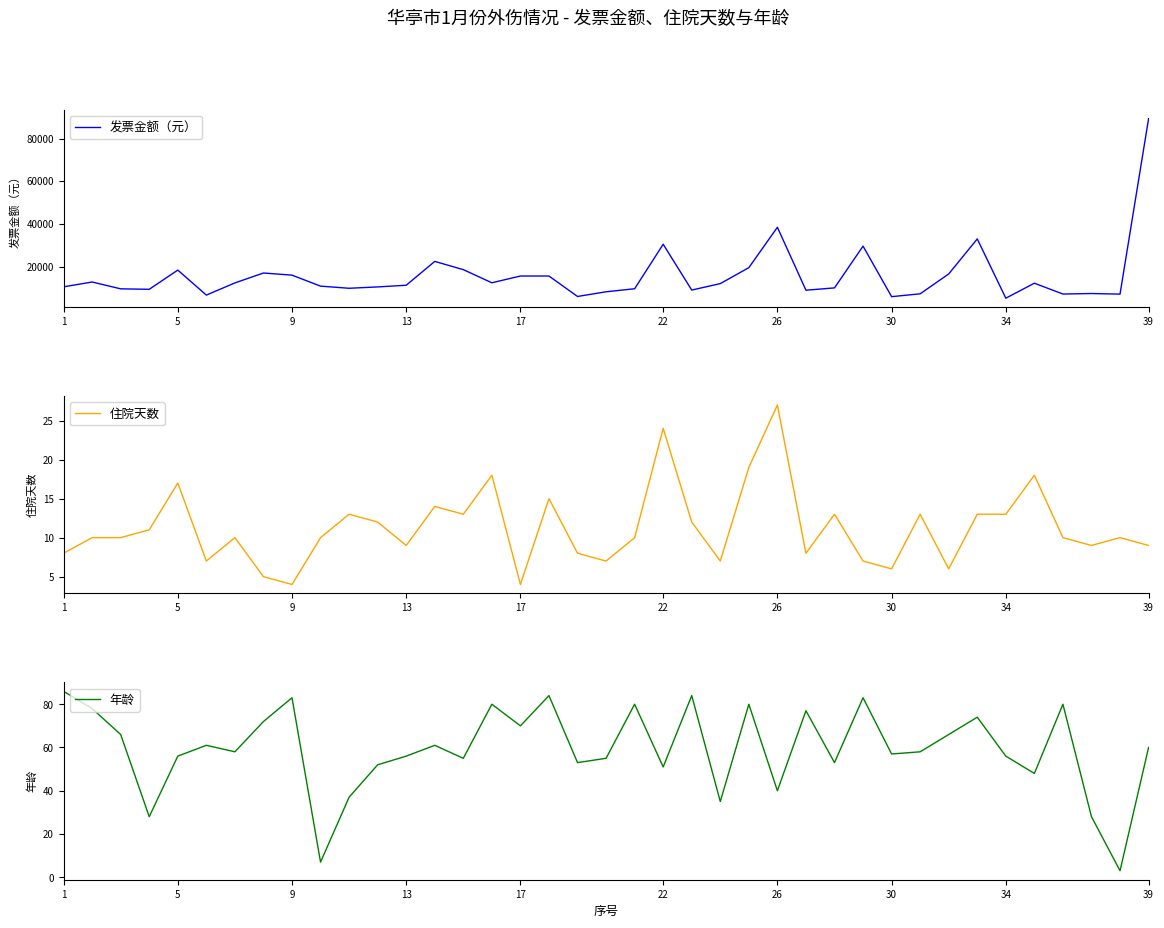

The 年龄 series shows 55.0 at 19. True or false?

True